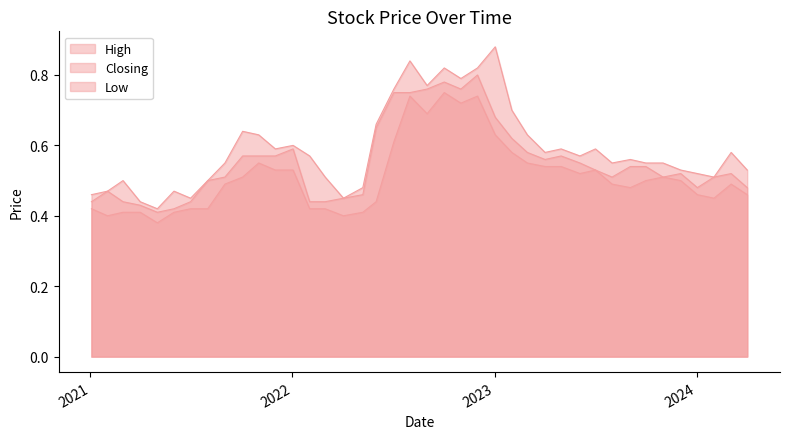

What is the difference between the maximum and minimum values in the Low series?

0.4